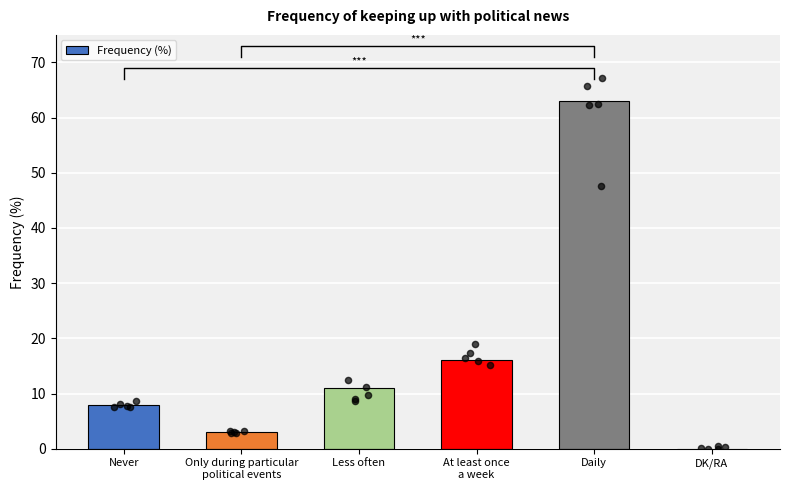

Between At least once
a week and DK/RA, which is larger?

At least once
a week